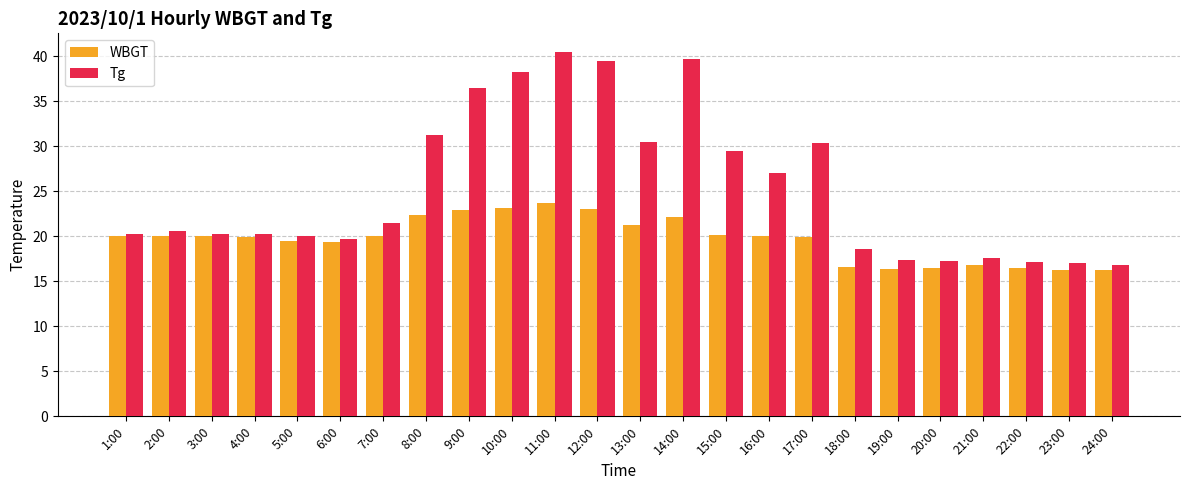

Which series has the largest range (max minus min)?

Tg